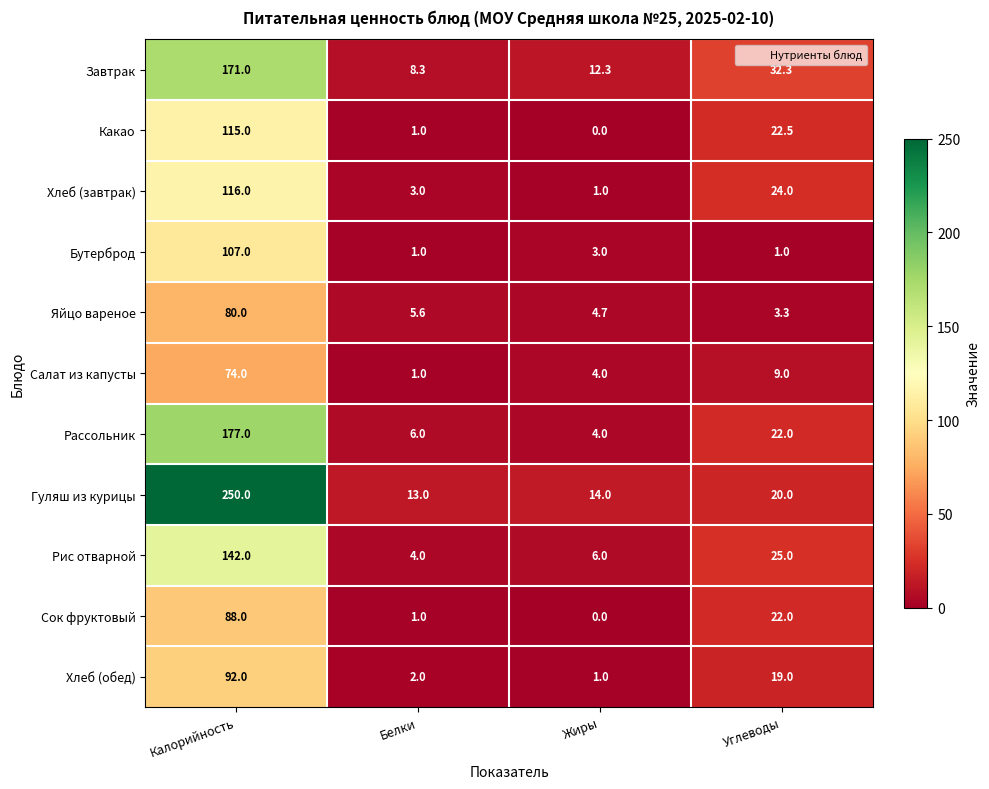

The value of Салат из капусты at Жиры is 4.0. True or false?

True